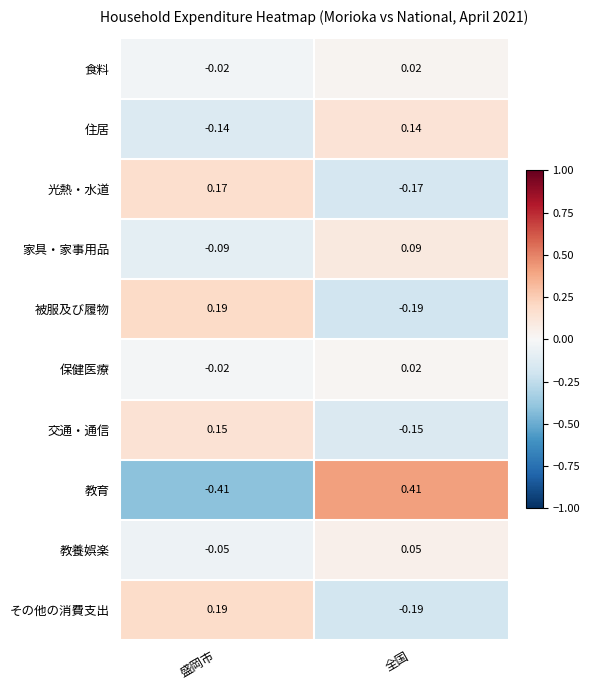

Which category has the lowest value in the 住居 series?

盛岡市